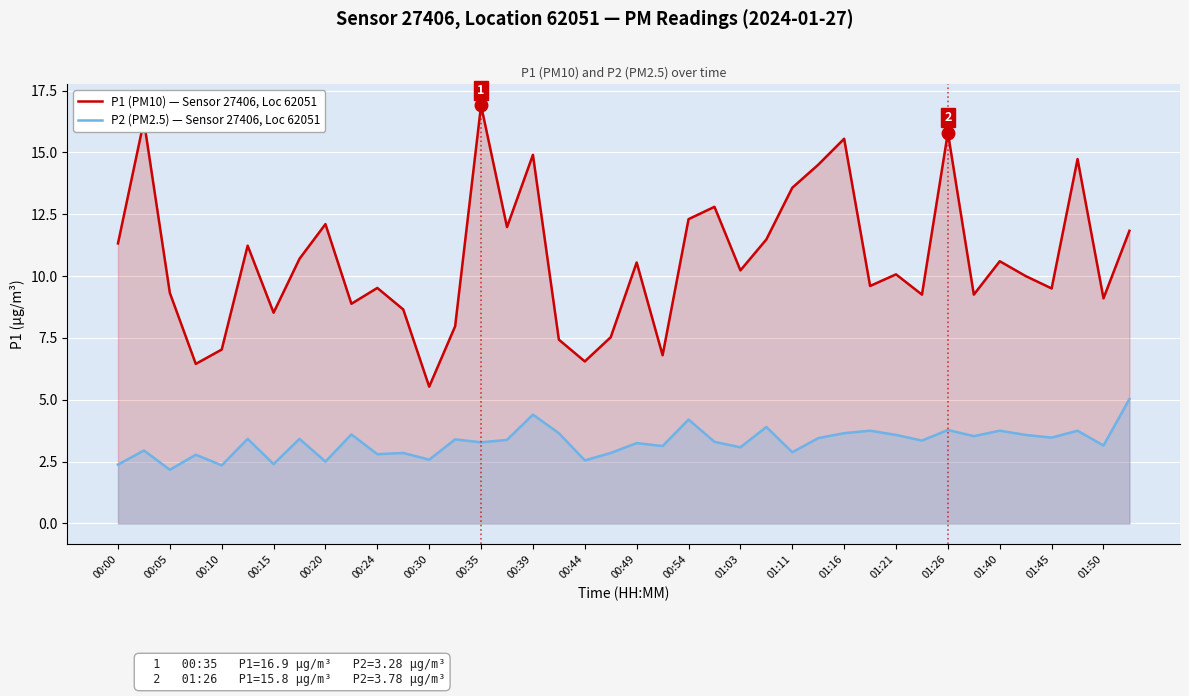

True or false: P2 (PM2.5) — Sensor 27406, Location 62051 and P1 (PM10) — Sensor 27406, Location 62051 cross at least once.

False